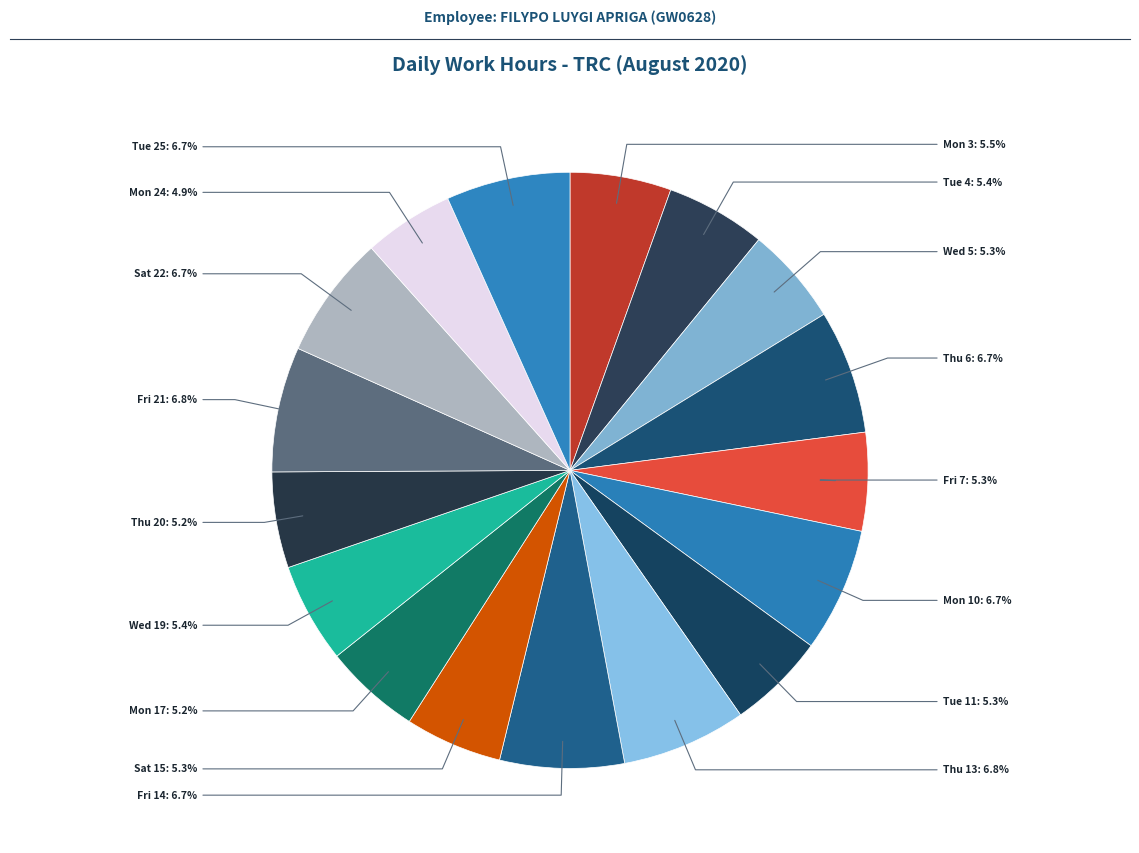

Count the number of slices in the pie.

17